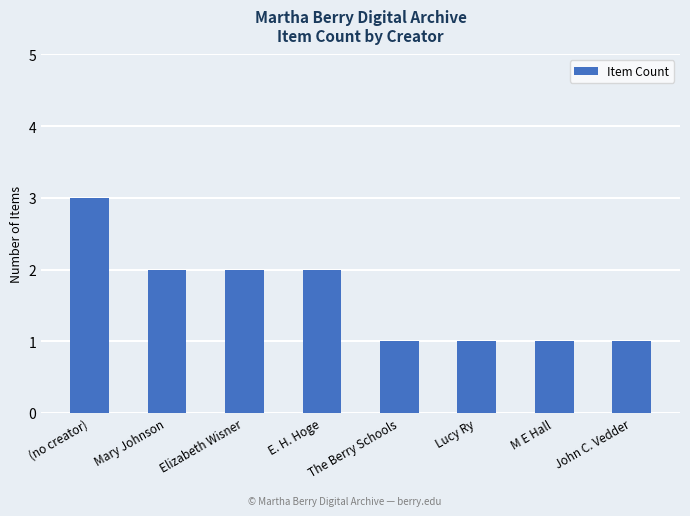

Which has a higher value, John C. Vedder or (no creator)?

(no creator)